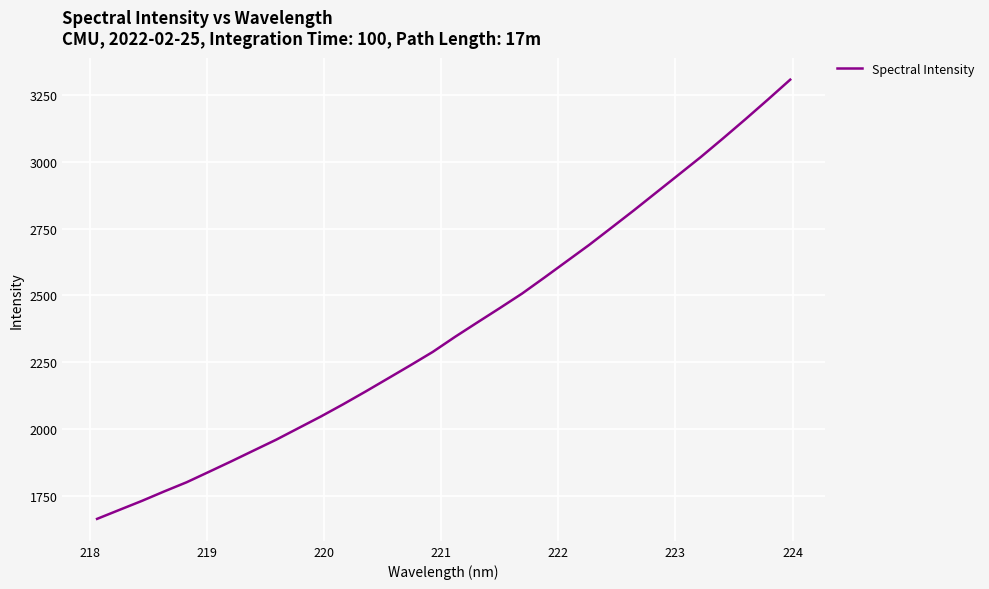

What is the difference between the maximum and minimum values?

1642.1